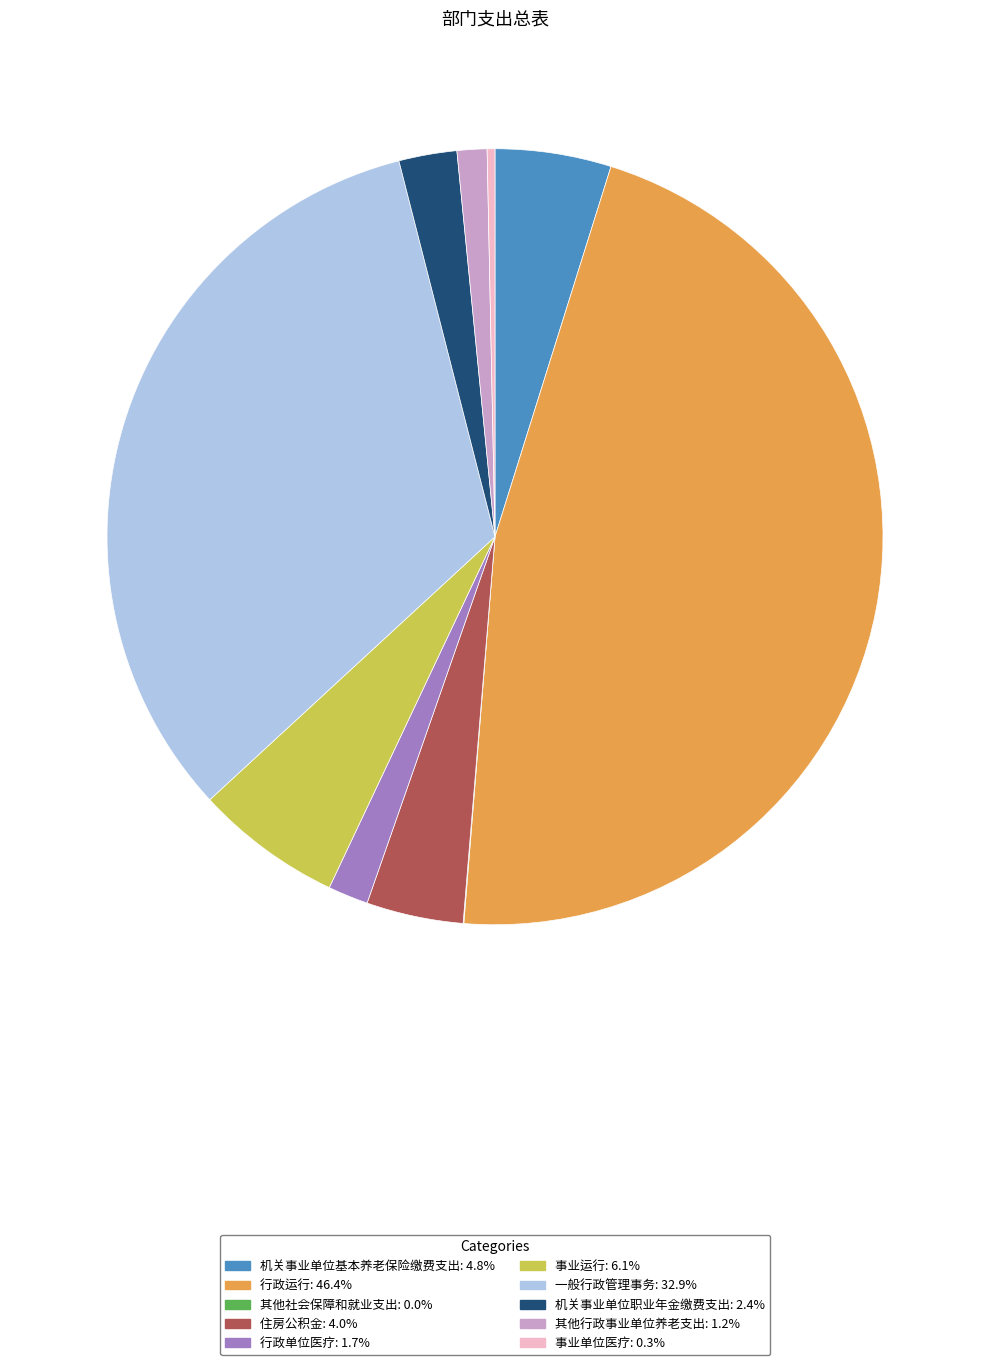

Do 事业单位医疗 and 其他行政事业单位养老支出 together represent more than half of the pie?

No